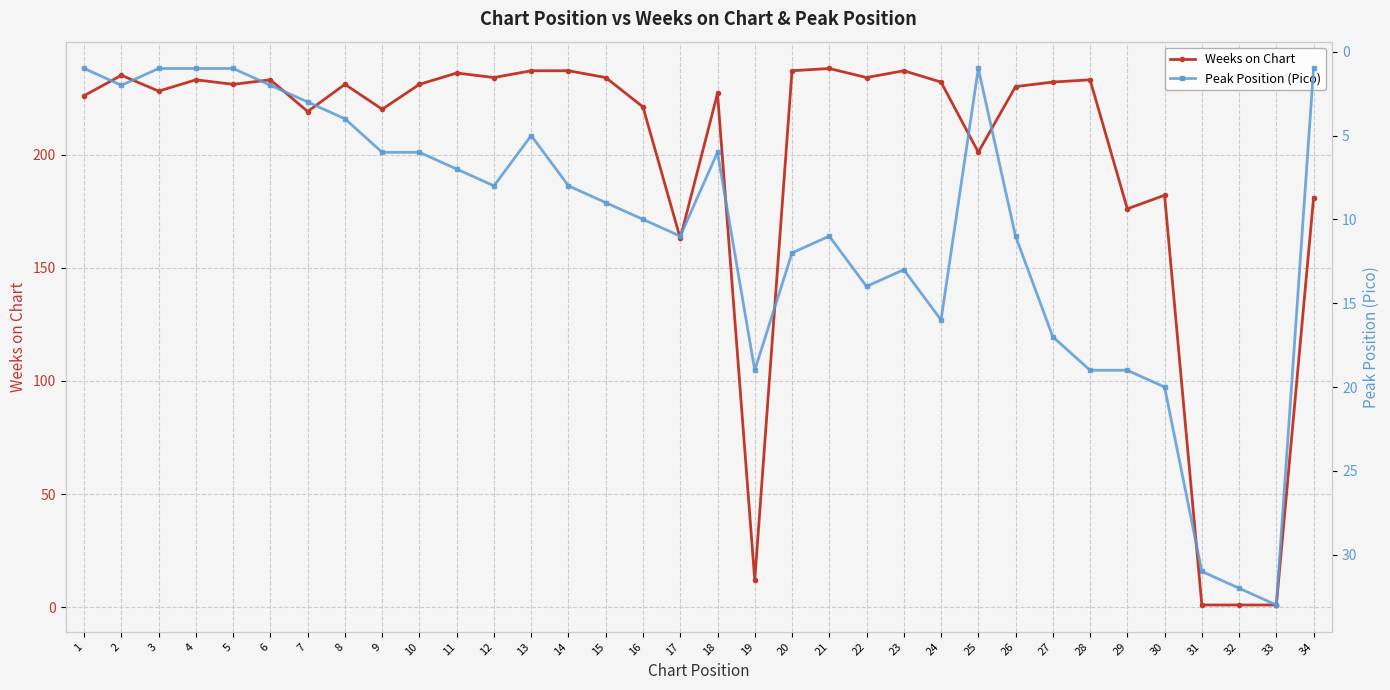

True or false: Weeks on Chart and Peak Position (Pico) intersect in this chart.

True